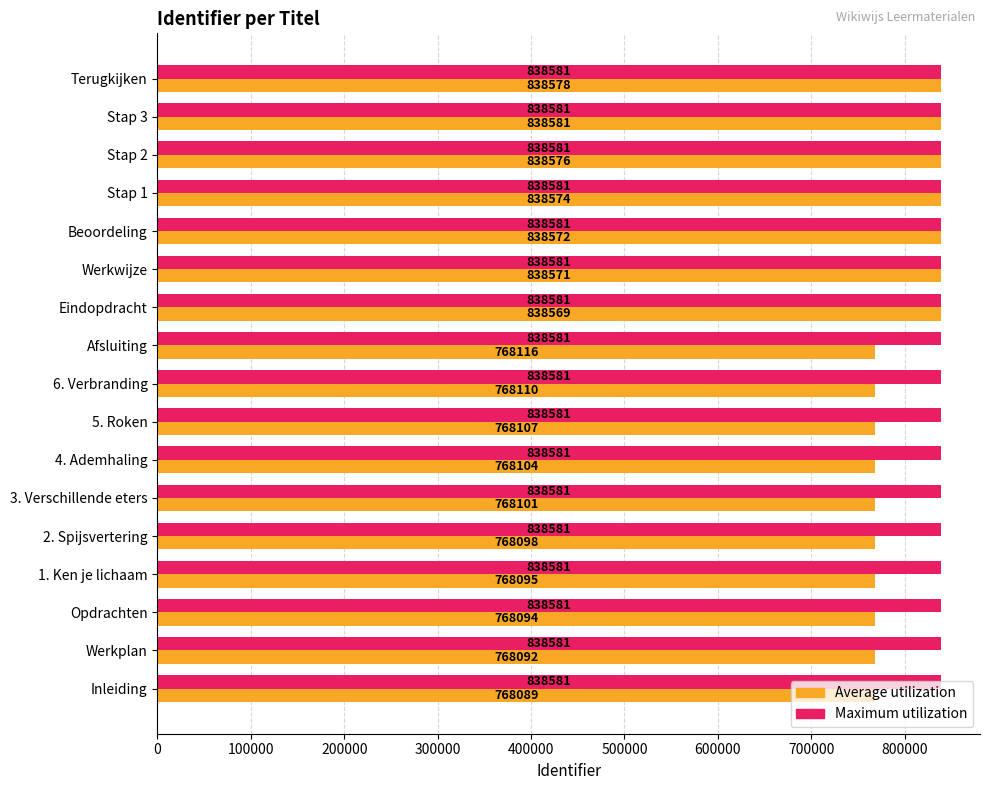

What is the minimum value for Average utilization?

768089